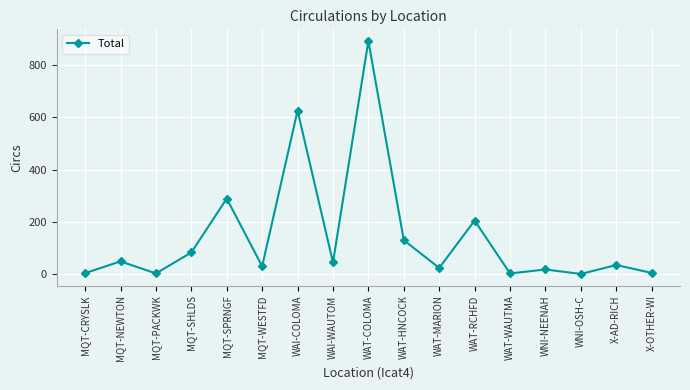

Which label corresponds to the largest value in the chart?

WAT-COLOMA